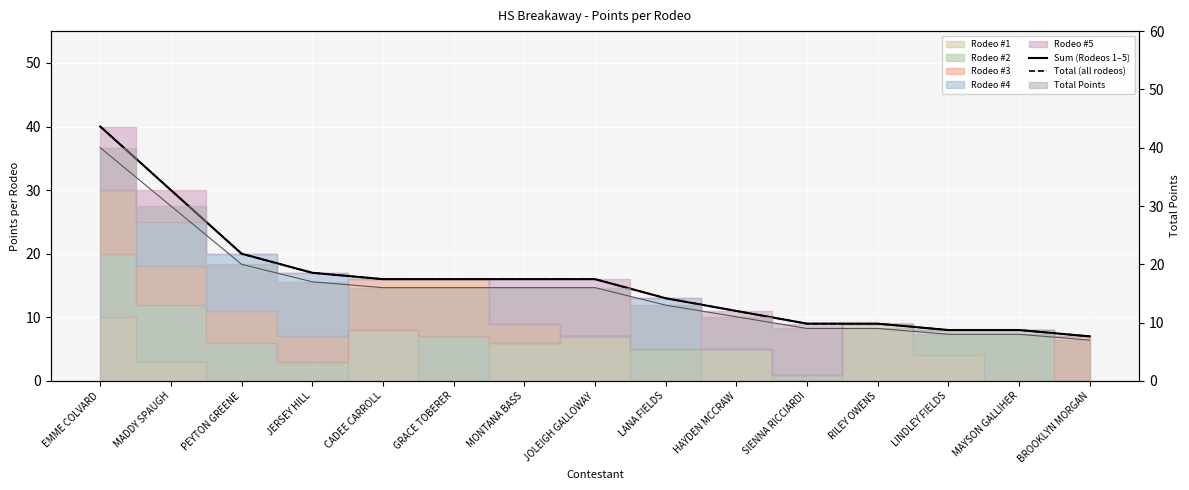

Which label corresponds to the largest value in the chart?

EMME COLVARD